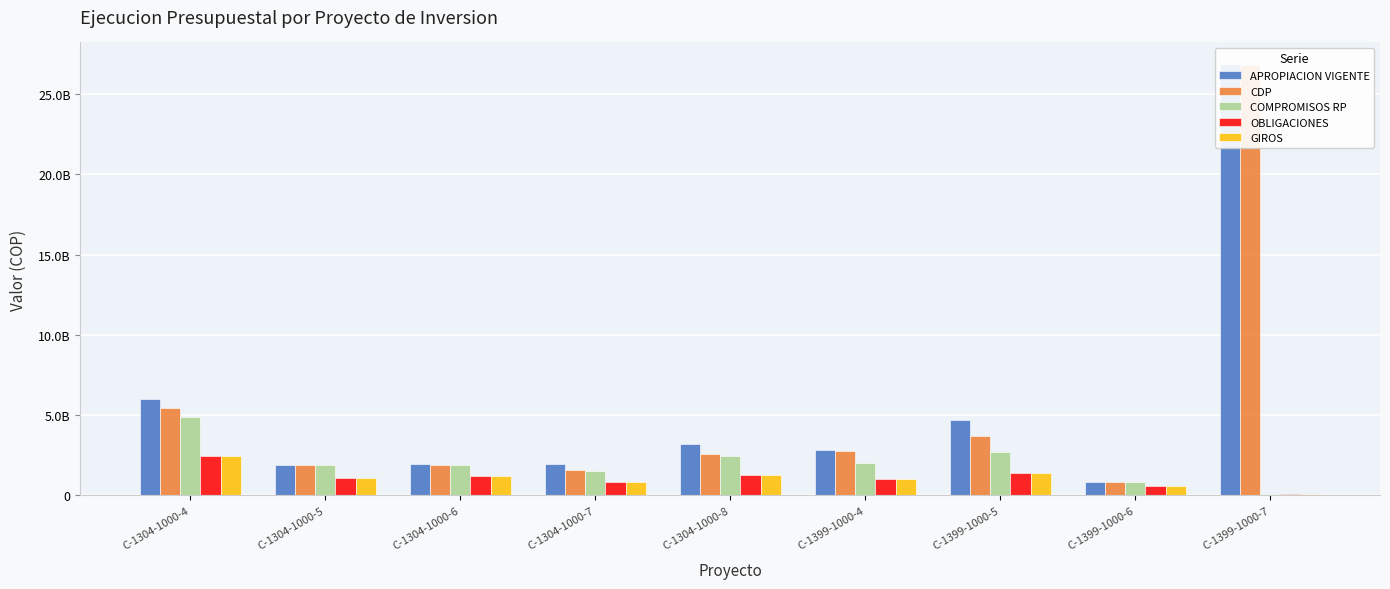

Reading left to right, list all the values displayed in this chart.

APROPIACION VIGENTE: C-1304-1000-4=5988799185.0	C-1304-1000-5=1923898812.0	C-1304-1000-6=1979265919.0	C-1304-1000-7=1950200000.0	C-1304-1000-8=3230772250.0	C-1399-1000-4=2820000000.0	C-1399-1000-5=4680722565.0	C-1399-1000-6=856397372.0	C-1399-1000-7=26859000000.0
CDP: C-1304-1000-4=5457503998.0	C-1304-1000-5=1877015594.0	C-1304-1000-6=1905657523.0	C-1304-1000-7=1559945895.0	C-1304-1000-8=2590257439.0	C-1399-1000-4=2787137872.0	C-1399-1000-5=3692393360.1	C-1399-1000-6=844815169.0	C-1399-1000-7=26809000000.0
COMPROMISOS RP: C-1304-1000-4=4869811634.0	C-1304-1000-5=1870801927.0	C-1304-1000-6=1890954279.0	C-1304-1000-7=1546469194.0	C-1304-1000-8=2435444826.0	C-1399-1000-4=2046694764.0	C-1399-1000-5=2715630961.1	C-1399-1000-6=821565169.0	C-1399-1000-7=110358334.0
OBLIGACIONES: C-1304-1000-4=2454497037.0	C-1304-1000-5=1073964092.0	C-1304-1000-6=1218557576.0	C-1304-1000-7=841045104.5	C-1304-1000-8=1301492258.0	C-1399-1000-4=1007041301.0	C-1399-1000-5=1373741686.9	C-1399-1000-6=611936197.0	C-1399-1000-7=59398750.0
GIROS: C-1304-1000-4=2454497037.0	C-1304-1000-5=1073964092.0	C-1304-1000-6=1218557576.0	C-1304-1000-7=841045104.5	C-1304-1000-8=1301492258.0	C-1399-1000-4=1007041301.0	C-1399-1000-5=1373741686.9	C-1399-1000-6=610039441.0	C-1399-1000-7=59398750.0